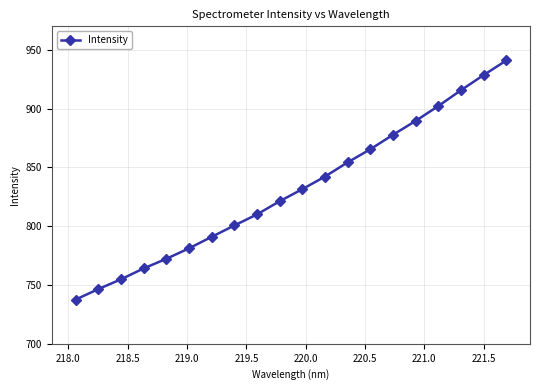

Does the chart display data point markers on the line(s)?

Yes